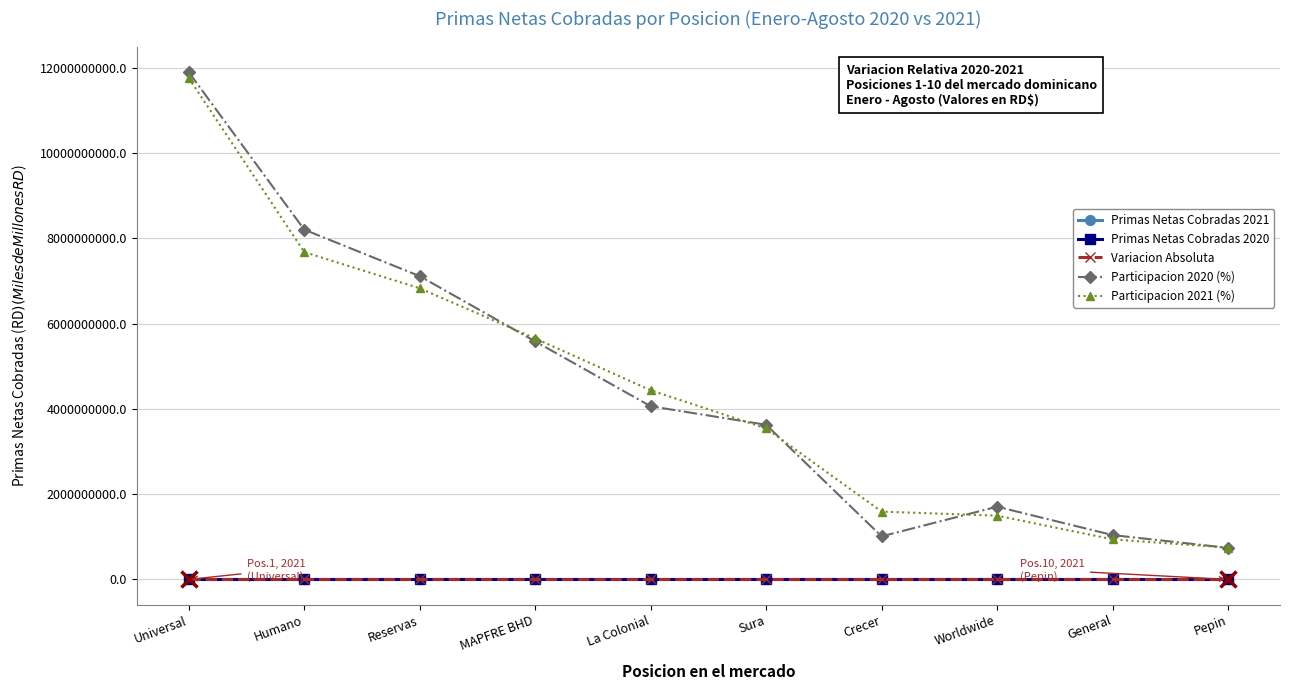

At which category is the sum across all series the highest?

Universal